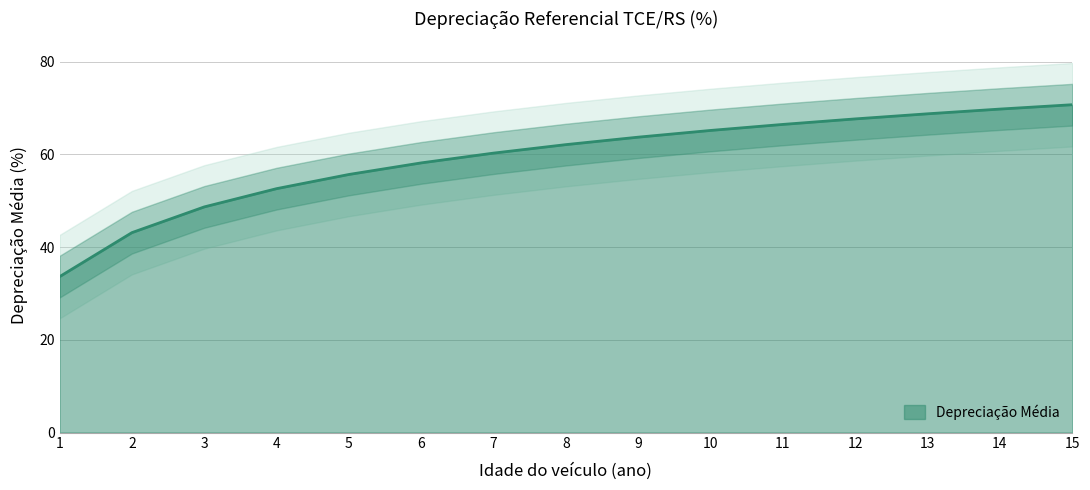

True or false: the data shows 29.7 at 5.

False